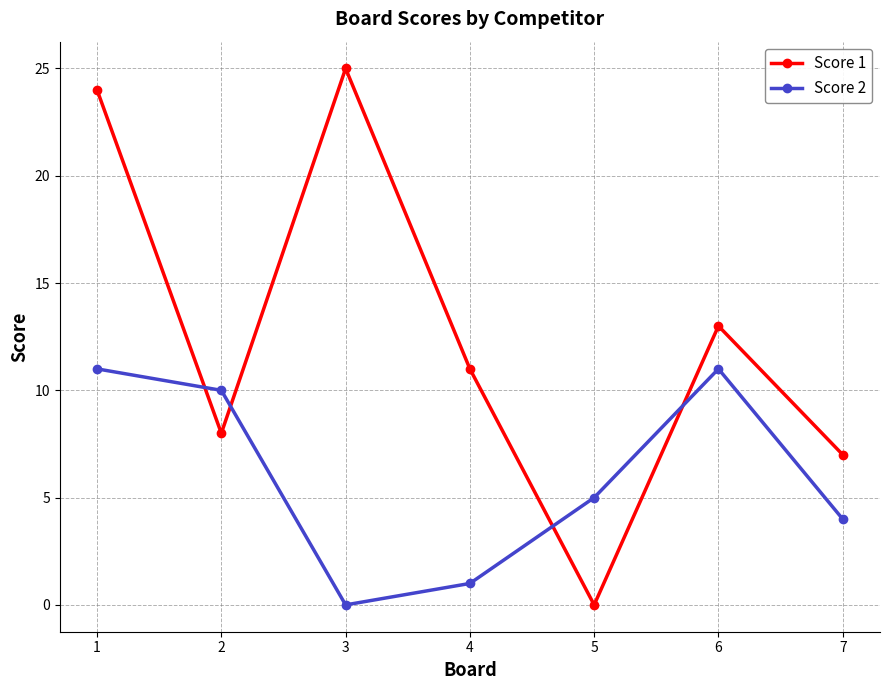

What is the total value across all series at 6?

24